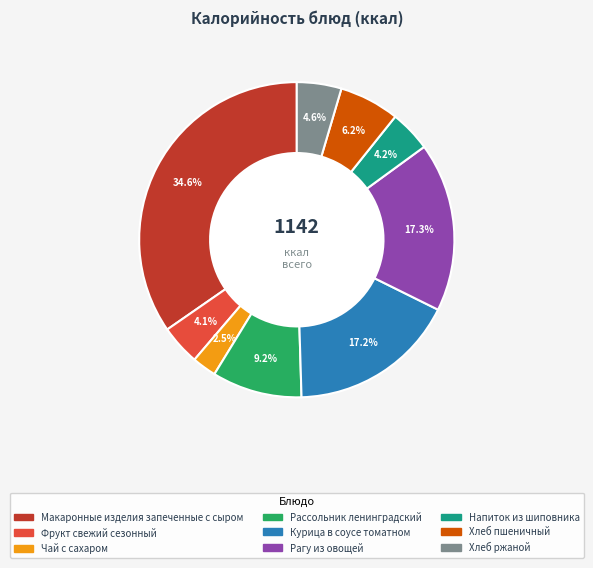

Does any single category account for the majority?

No